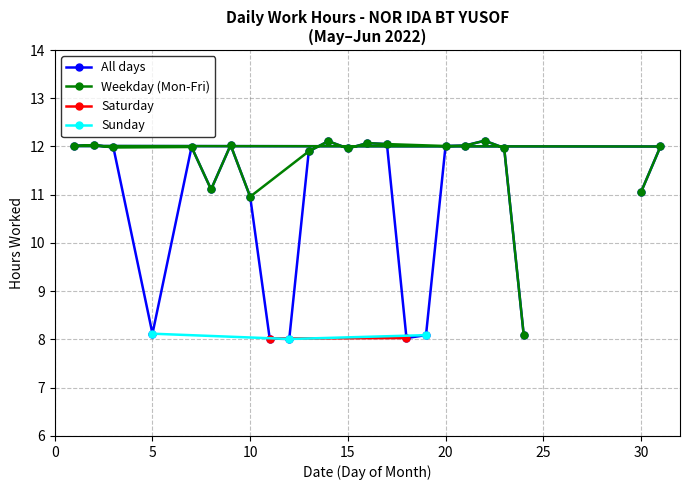

Does the chart display data point markers on the line(s)?

Yes